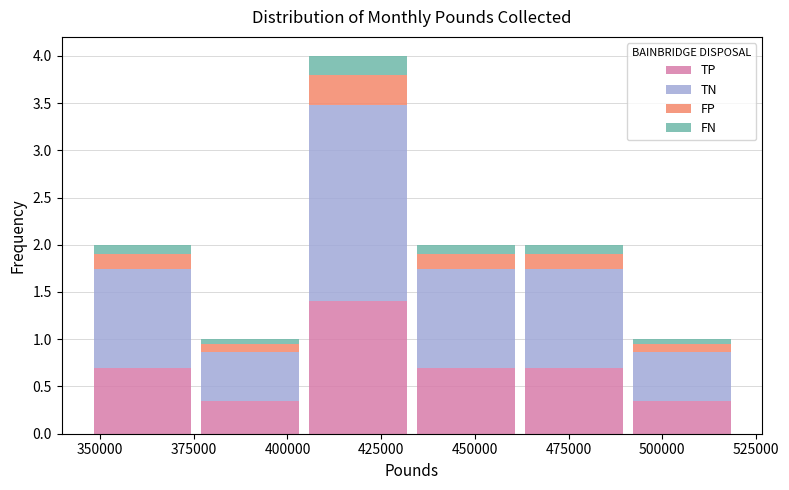

What is the total height of the stacked bar covering 375000 to 405000 on the x-axis? Neither the bar edges nor the heights are printed on the chart, so give them approximately, as read against the axes.

1